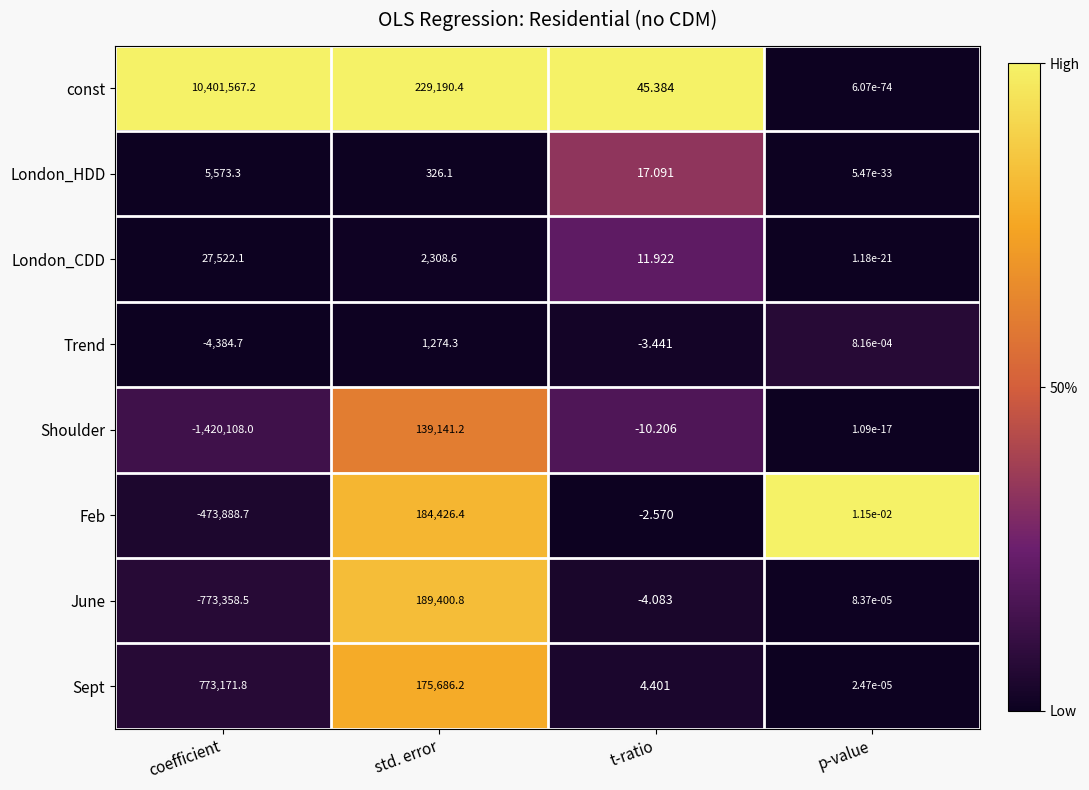

Rank the series at coefficient from lowest to highest value.

Shoulder, June, Feb, Trend, London_HDD, London_CDD, Sept, const